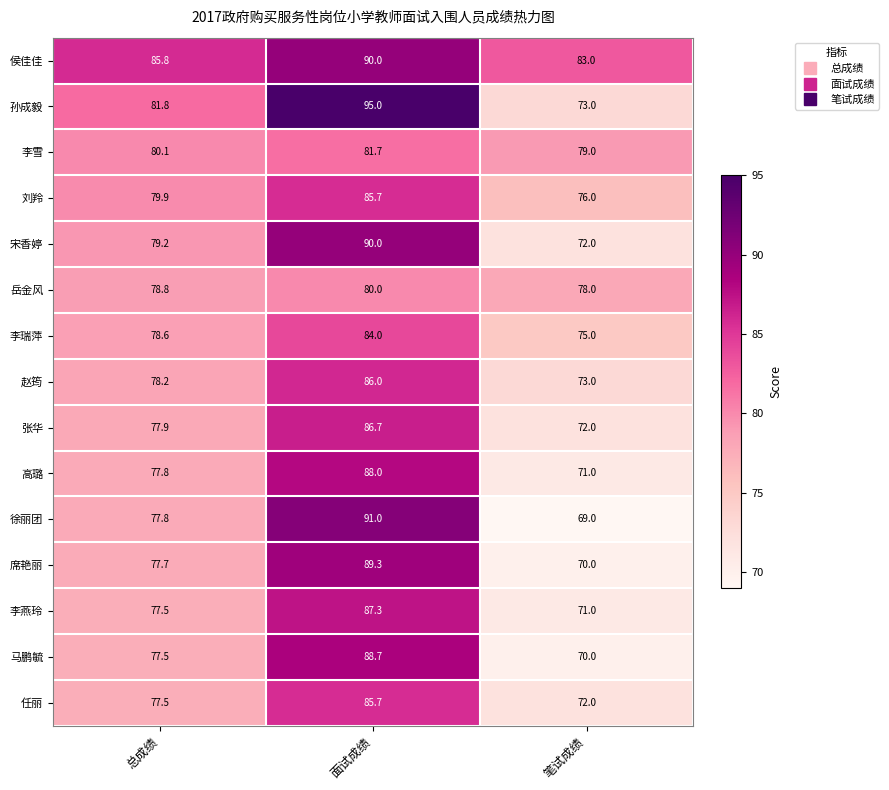

Count the number of data series in this chart.

15